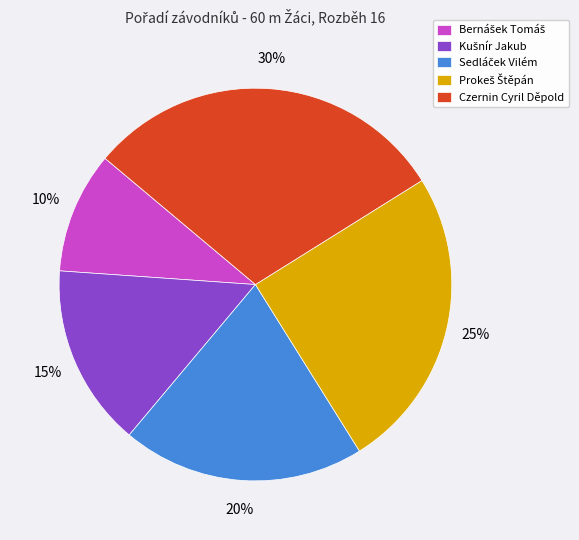

How many segments does this pie chart have?

5